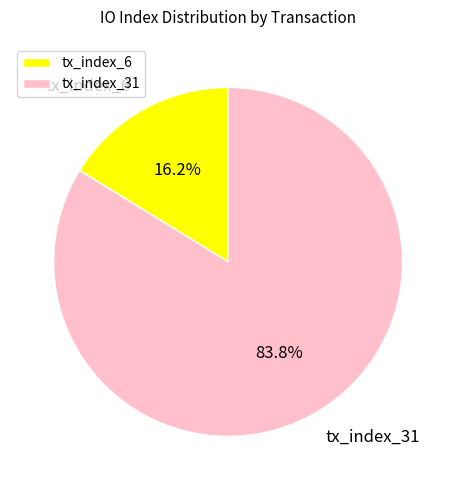

To the nearest percent, what percentage of the pie is tx_index_6?

16%